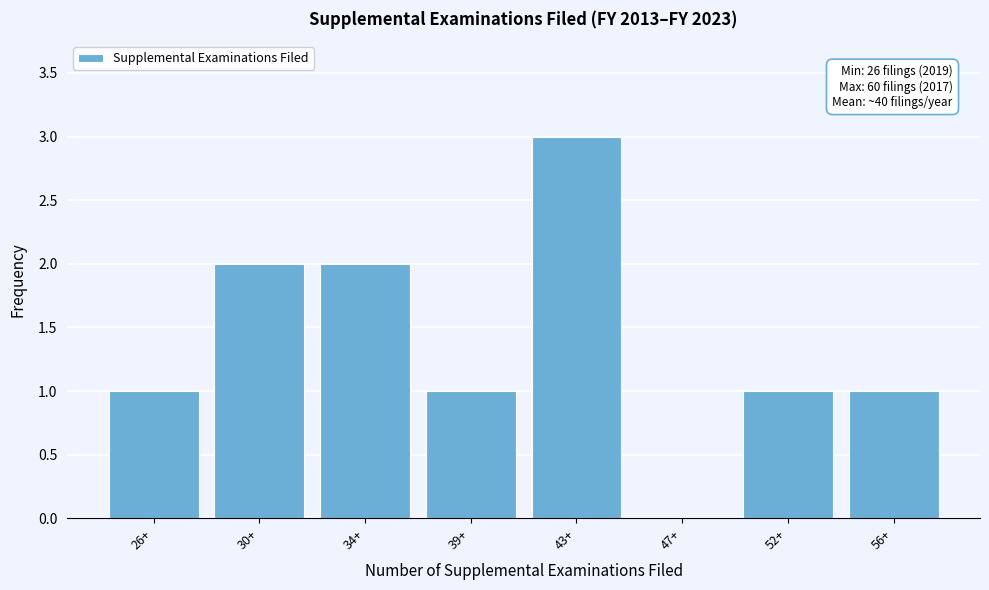

Reading left to right, extract all data points from this chart.

26+=1	30+=2	34+=2	39+=1	43+=3	47+=0	52+=1	56+=1